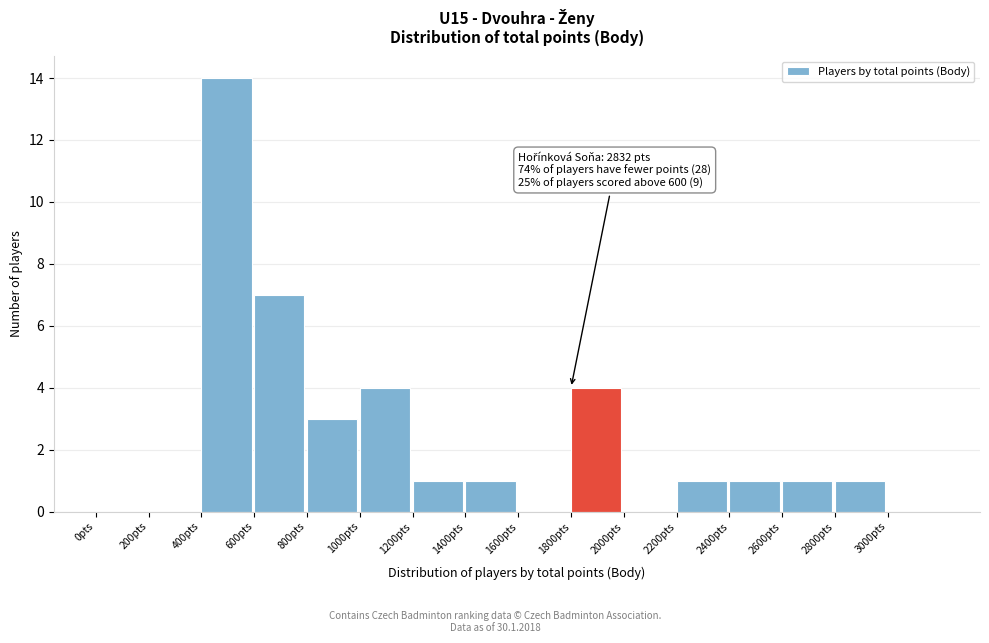

Which range on the x-axis has the tallest bar?

400 to 600